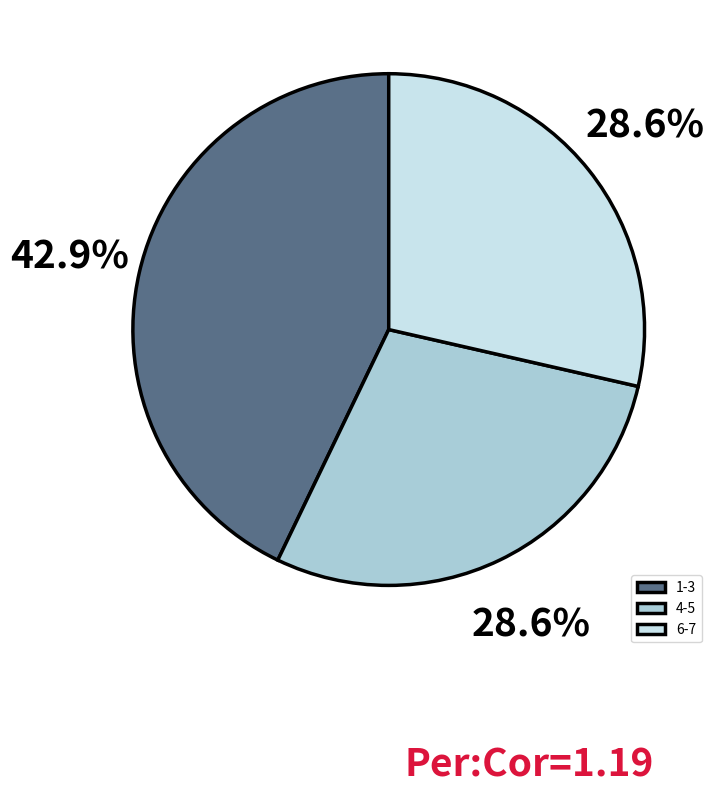

What portion of the pie excludes 6-7?

71.4%